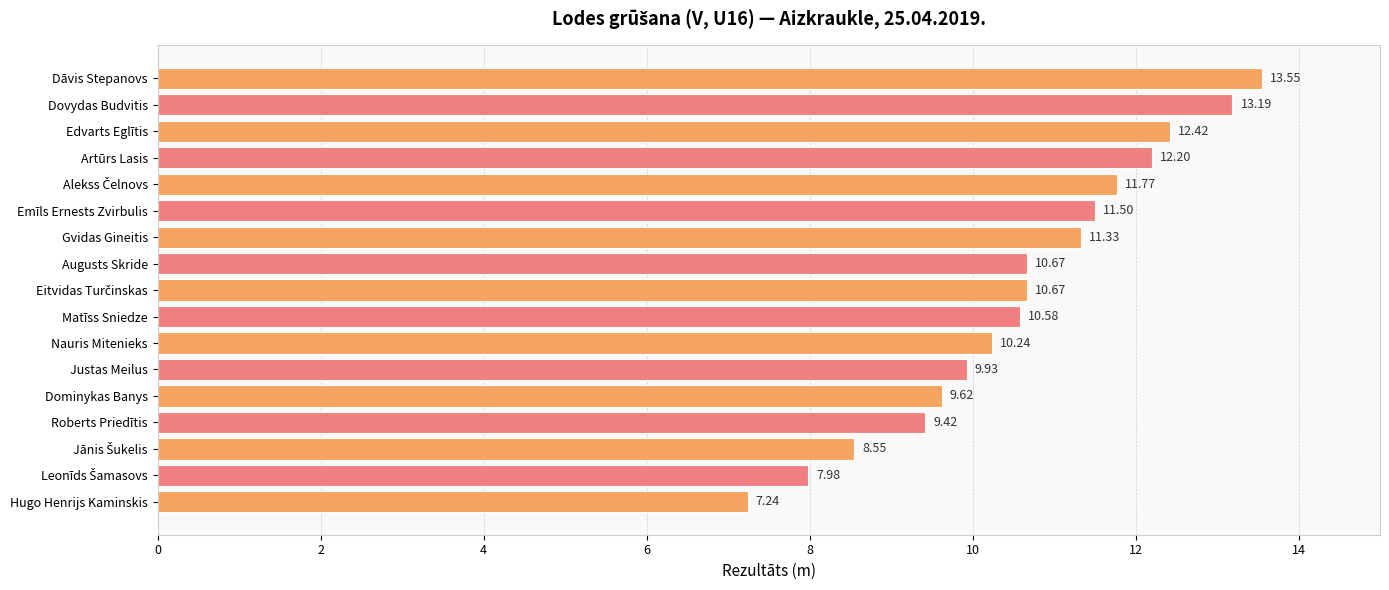

What is the sum of all values?

180.9